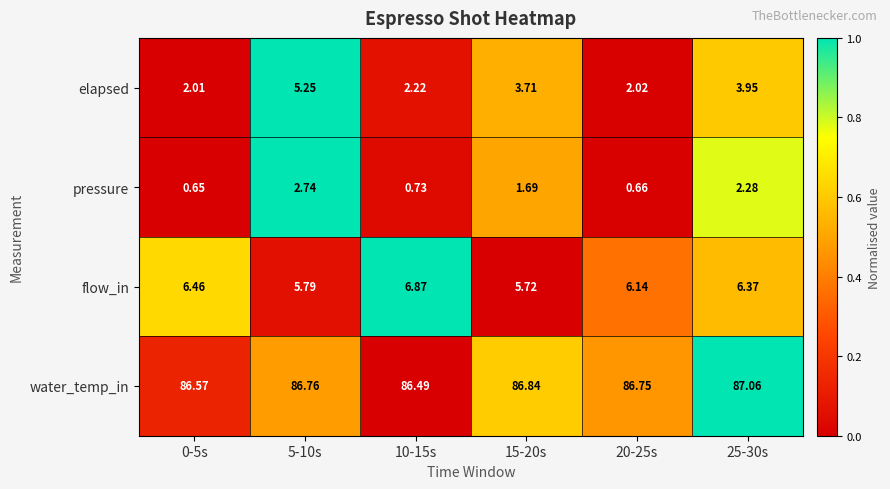

Rank the series by their maximum value, from lowest to highest.

pressure, elapsed, flow_in, water_temp_in